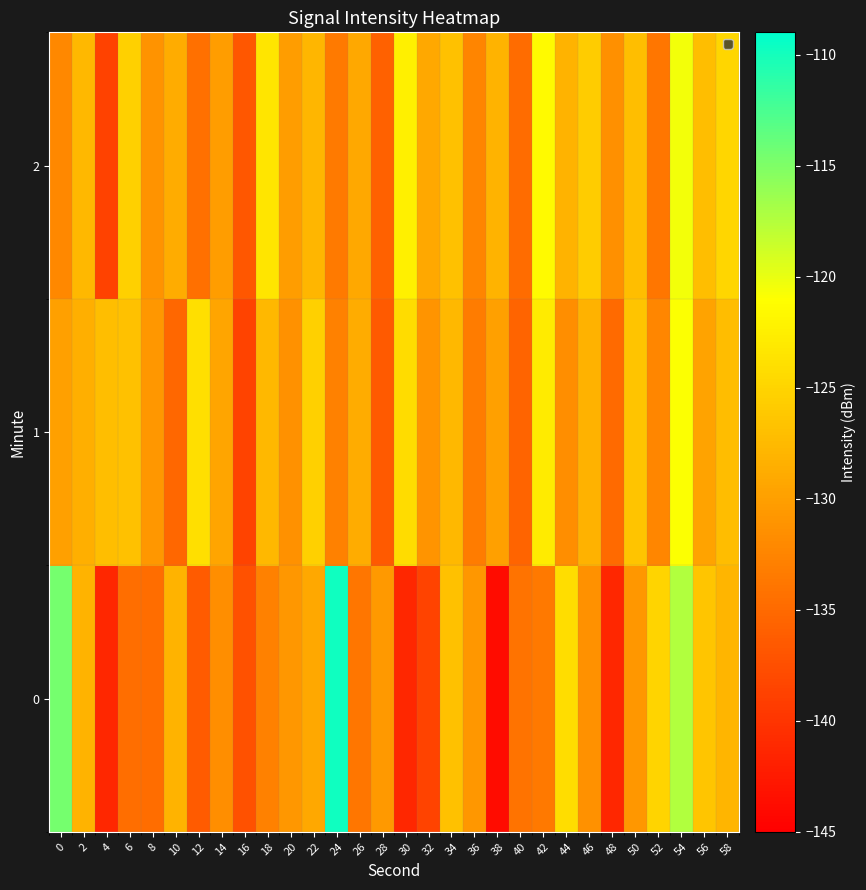

Reading left to right, what are all the values shown in this chart?

0: 0=-114.6	2=-128.1	4=-141.3	6=-134.5	8=-134.7	10=-128.0	12=-136.3	14=-131.5	16=-137.3	18=-132.8	20=-130.7	22=-129.2	24=-109.8	26=-133.8	28=-130.5	30=-141.3	32=-138.7	34=-126.8	36=-130.7	38=-143.8	40=-134.1	42=-133.5	44=-124.2	46=-131.3	48=-141.2	50=-130.8	52=-124.9	54=-117.4	56=-126.4	58=-127.9
1: 0=-129.9	2=-128.4	4=-127.1	6=-126.8	8=-130.7	10=-135.2	12=-124.0	14=-129.5	16=-138.6	18=-127.7	20=-131.2	22=-125.4	24=-132.9	26=-128.8	28=-136.5	30=-124.3	32=-131.0	34=-127.7	36=-133.2	38=-129.9	40=-135.5	42=-122.9	44=-131.5	46=-128.2	48=-134.9	50=-126.5	52=-132.2	54=-120.9	56=-129.5	58=-127.2
2: 0=-132.1	2=-127.7	4=-138.8	6=-125.4	8=-131.1	10=-128.8	12=-134.4	14=-130.1	16=-136.8	18=-123.4	20=-130.1	22=-127.8	24=-133.4	26=-129.1	28=-135.8	30=-122.4	32=-129.1	34=-126.8	36=-132.4	38=-128.1	40=-134.8	42=-121.4	44=-128.1	46=-125.8	48=-131.4	50=-127.1	52=-133.8	54=-120.4	56=-127.1	58=-124.8